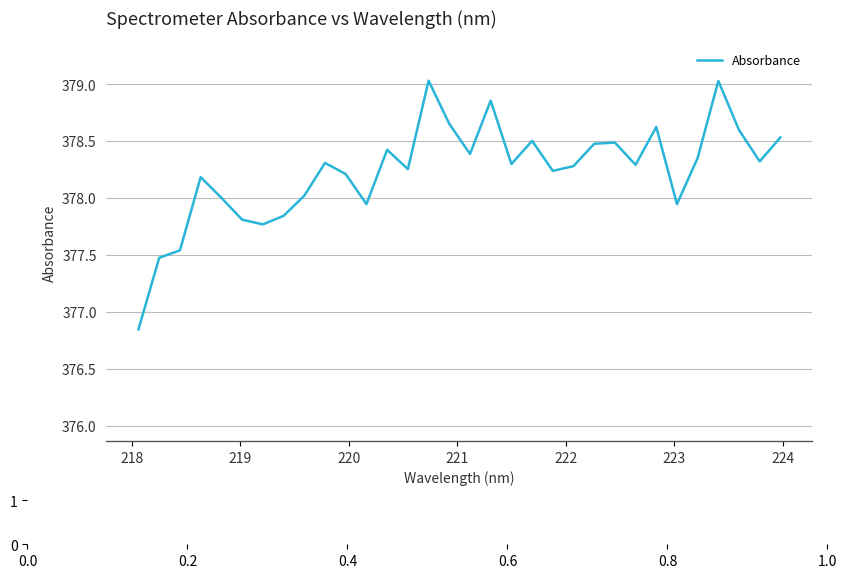

What is the greatest value displayed?

379.0